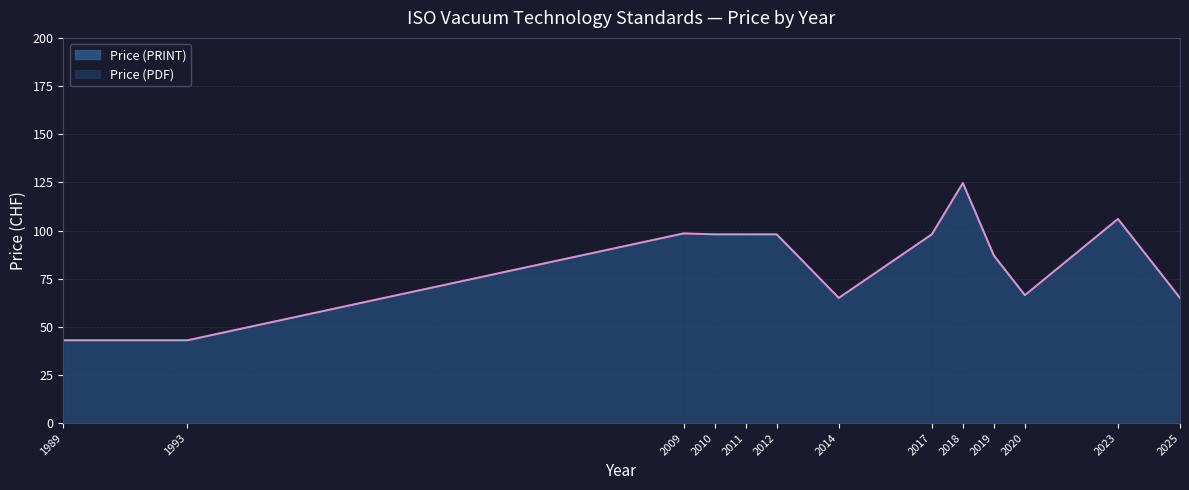

The Price (PDF) series shows 213 at 2023. True or false?

False